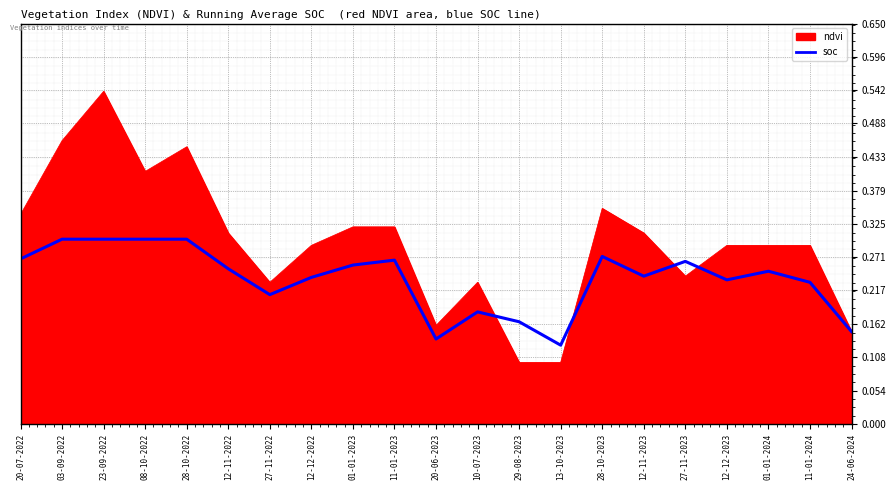

True or false: ndvi has a value of 0.1 at 10-07-2023.

False